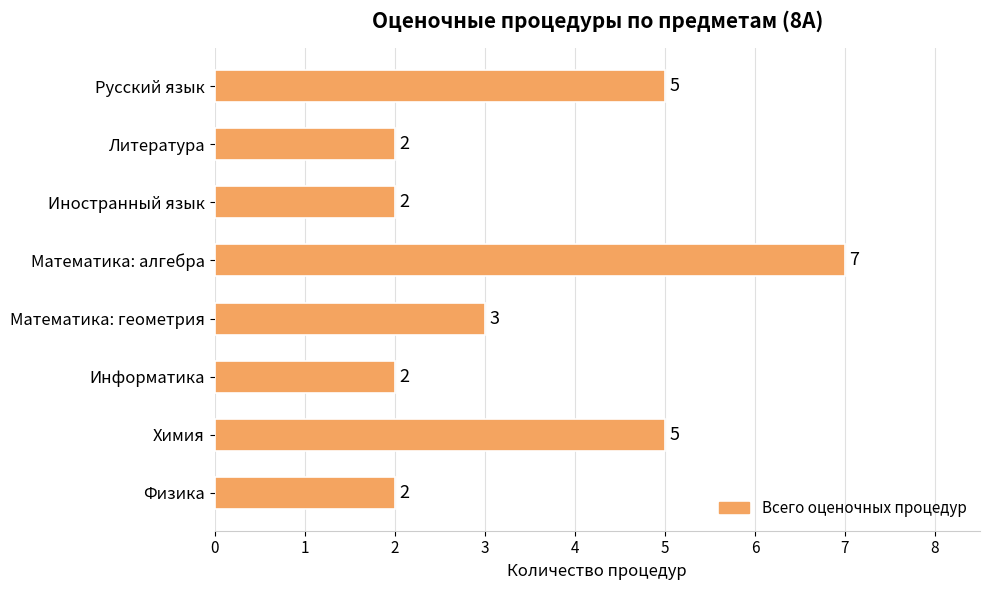

How many categories are shown in the chart?

8